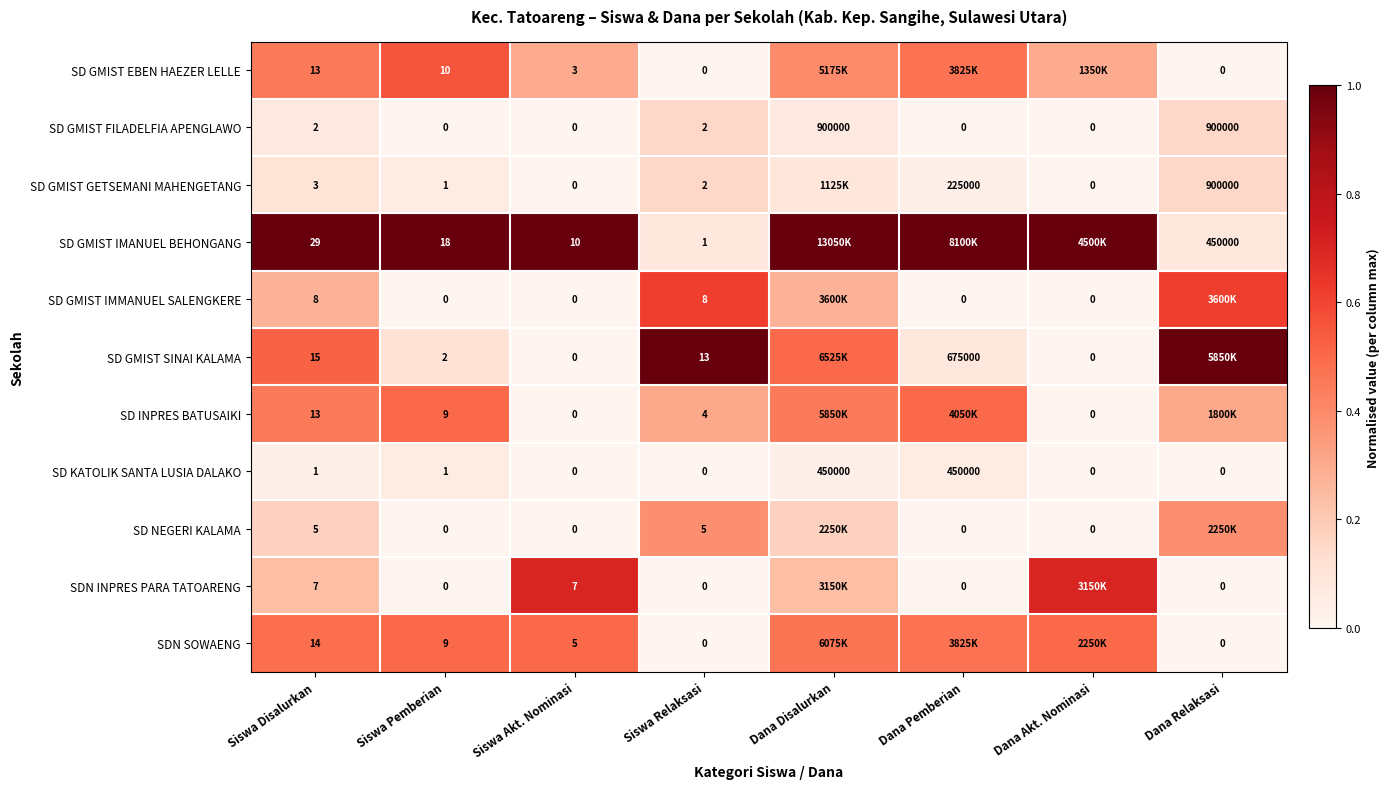

How many values in SD KATOLIK SANTA LUSIA DALAKO are above zero?

4